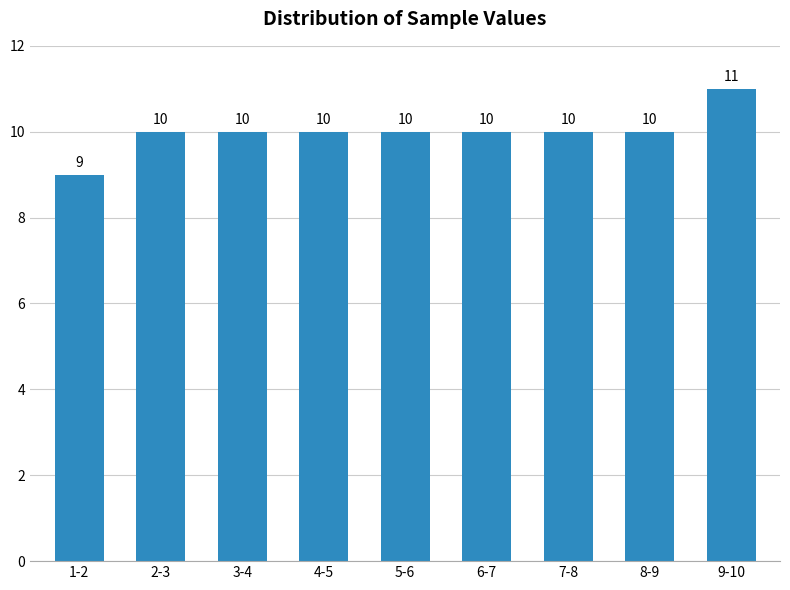

Reading left to right, what are all the values shown in this chart?

1-2=9	2-3=10	3-4=10	4-5=10	5-6=10	6-7=10	7-8=10	8-9=10	9-10=11